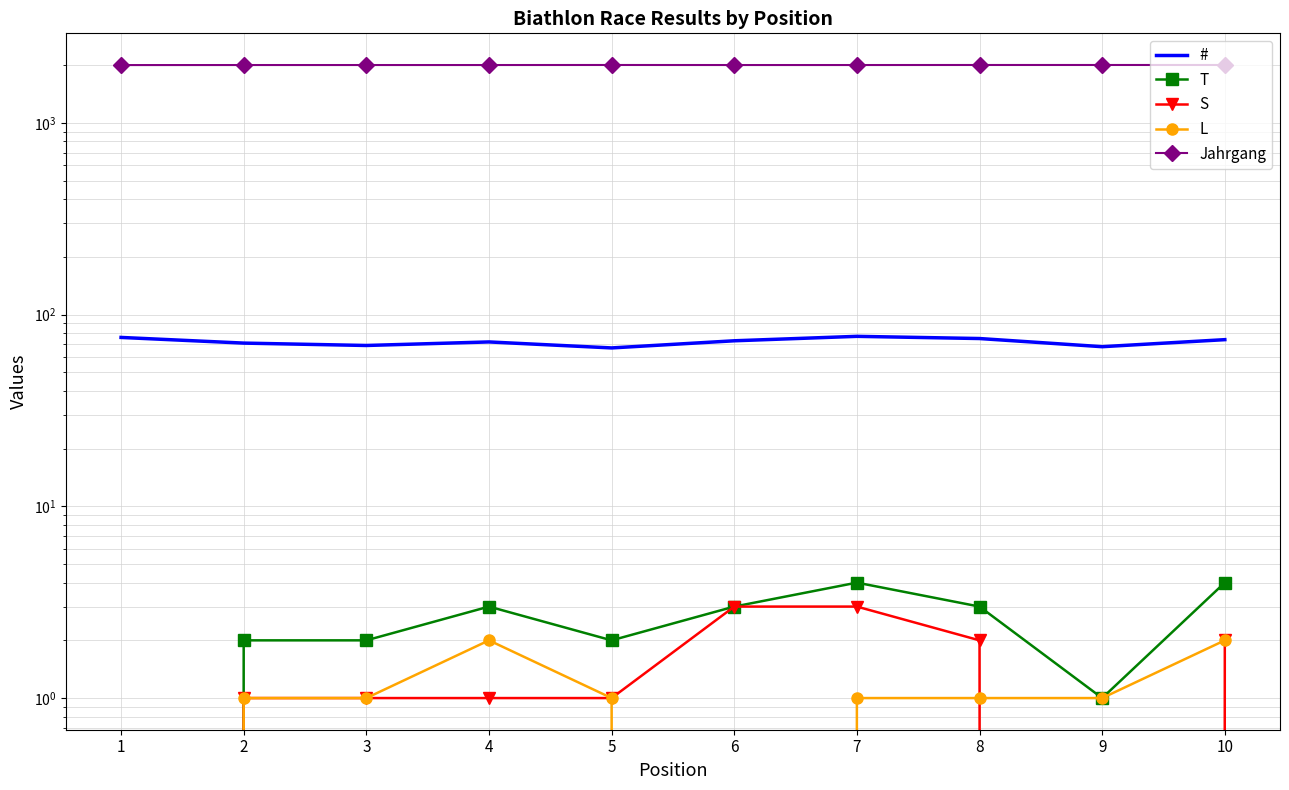

At which label does Jahrgang reach its peak?

5